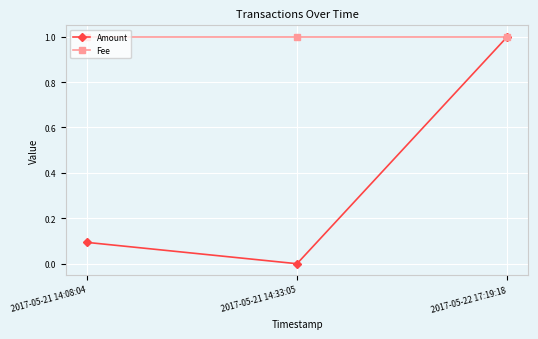

True or false: Amount has a value of 0.4 at 2017-05-22 17:19:18.

False